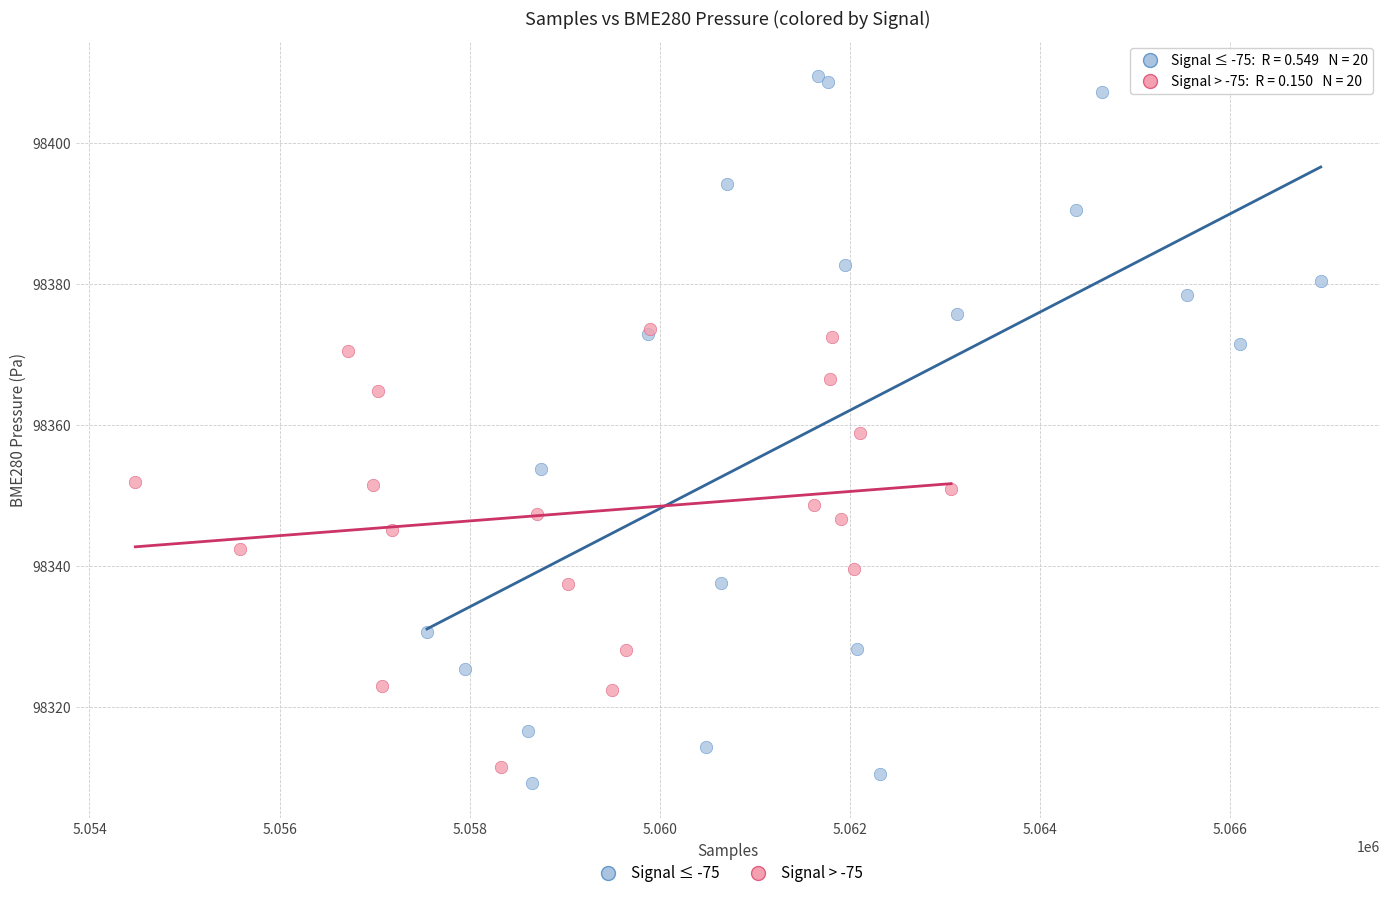

Which series has the widest spread of Y values?

Signal ≤ -75